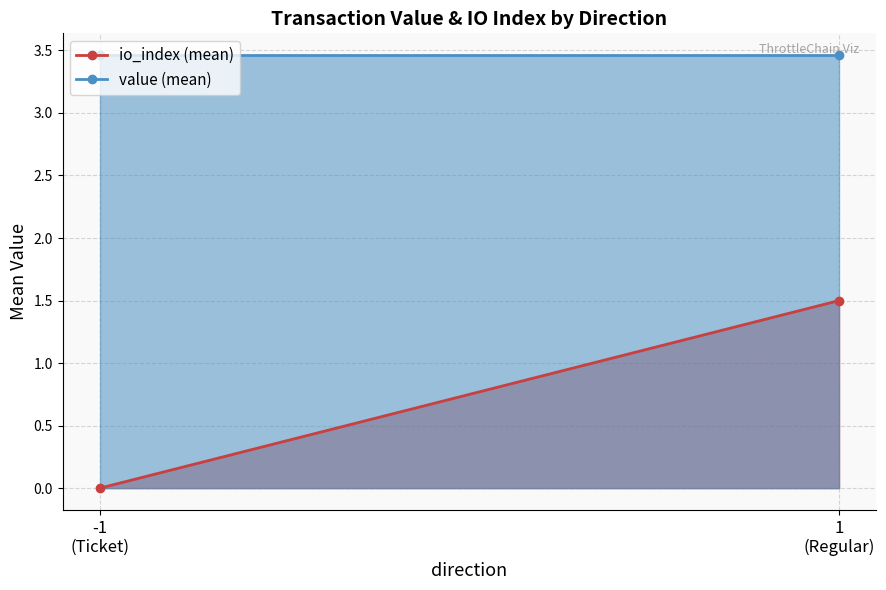

What is the highest value of the io_index (mean) series?

1.5